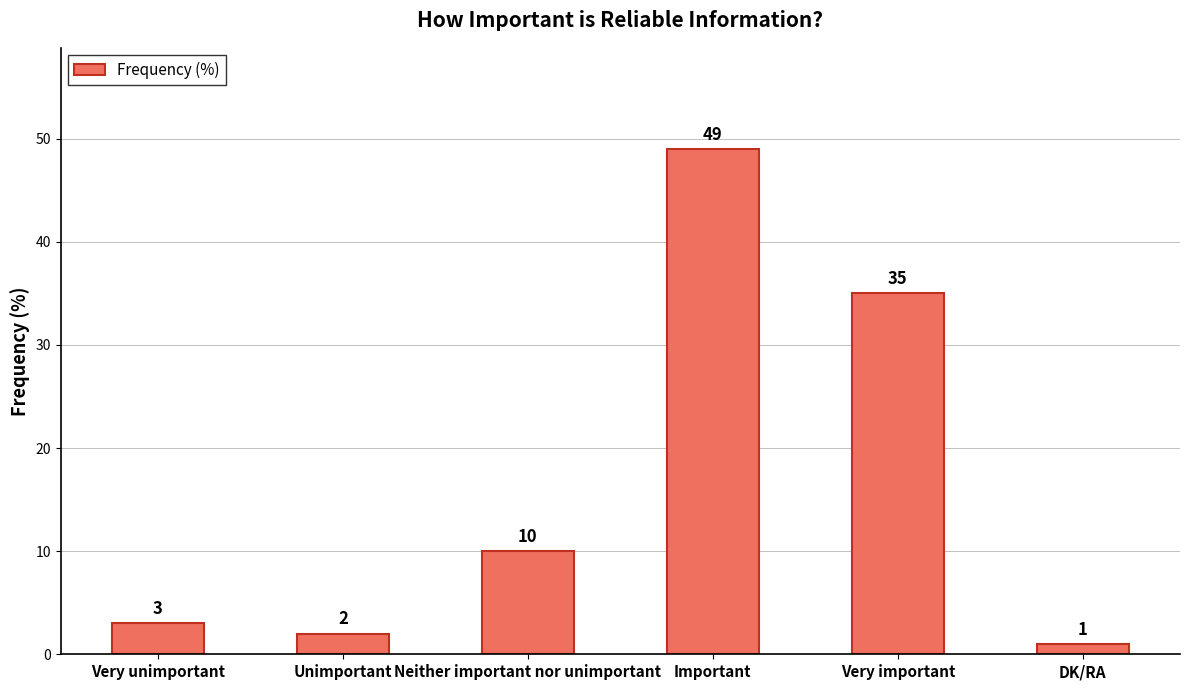

Approximately how many times larger is the value at Important compared to Very unimportant?

16.3